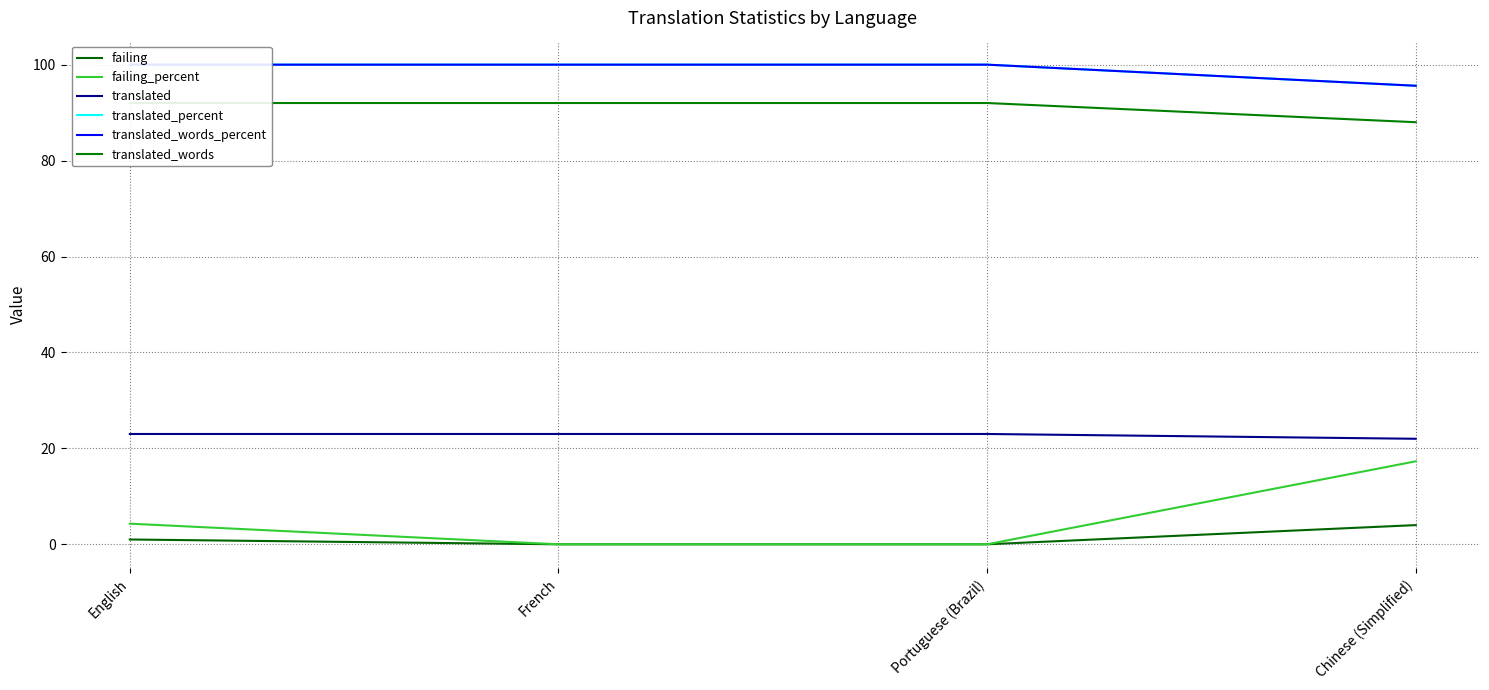

What position from the left is English?

1